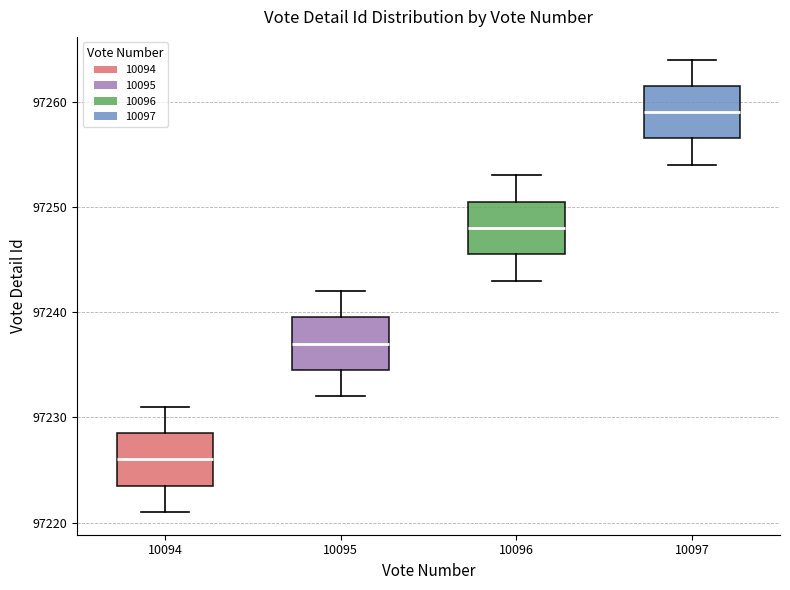

Reading left to right, transcribe this box plot: for each box, give where its median line is, the range the box spans, and where its two whiskers end, as read against the y-axis. The values are not printed on the chart, so give them approximately, as read against the axis.

10094: median 97226, box 97224 to 97229, whiskers 97221 to 97231
10095: median 97237, box 97235 to 97240, whiskers 97232 to 97242
10096: median 97248, box 97246 to 97251, whiskers 97243 to 97253
10097: median 97259, box 97257 to 97262, whiskers 97254 to 97264